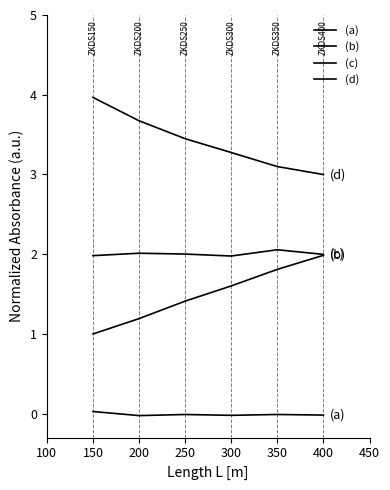

Reading left to right, extract all data points from this chart.

(a): 0.0	-0.0	-0.0	-0.0	-0.0	-0.0
(b): 1.0	1.2	1.4	1.6	1.8	2.0
(c): 2.0	2.0	2.0	2.0	2.1	2.0
(d): 4.0	3.7	3.4	3.3	3.1	3.0